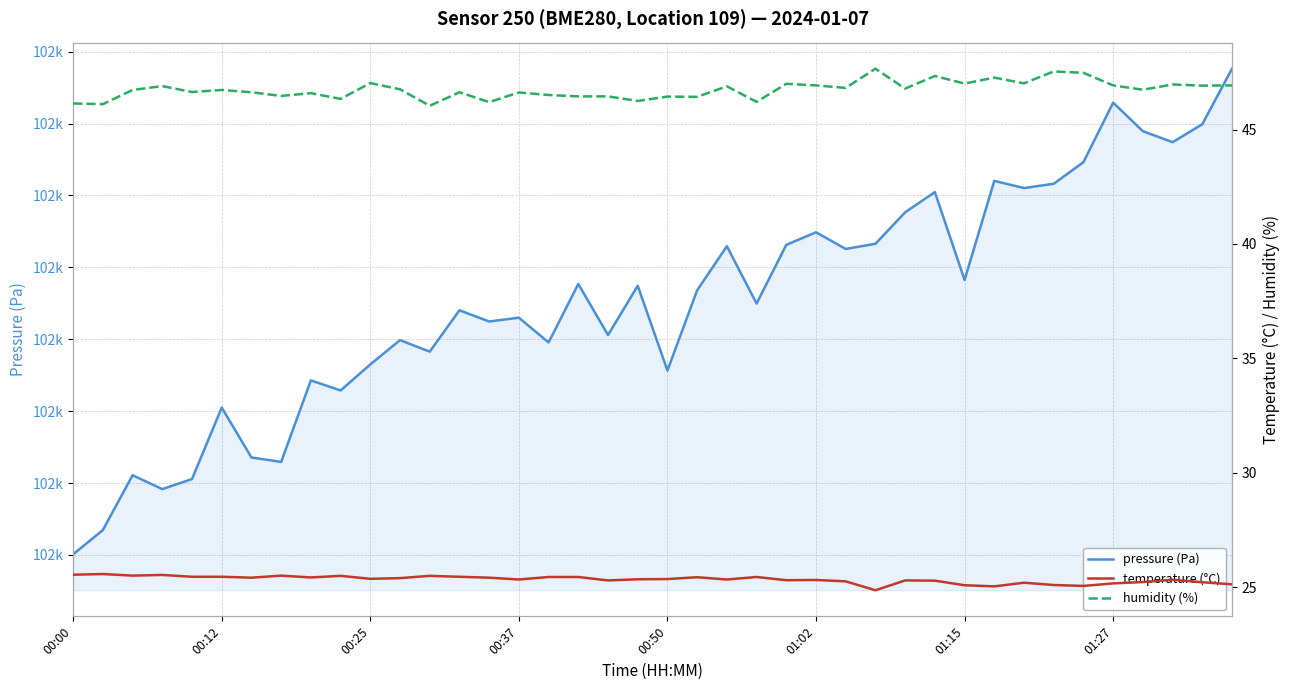

Rank the series at 23 from lowest to highest value.

temperature (°C), humidity (%), pressure (Pa)